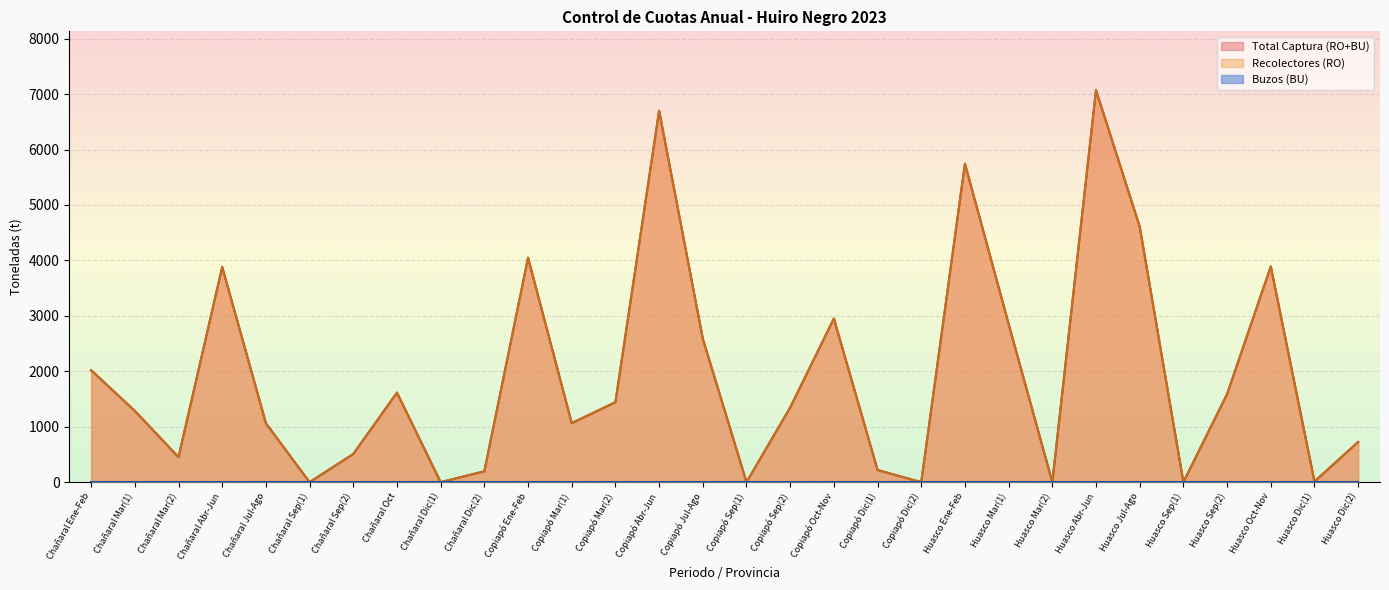

Which has a higher value, Copiapó Mar(1) or Huasco Dic(2)?

Copiapó Mar(1)